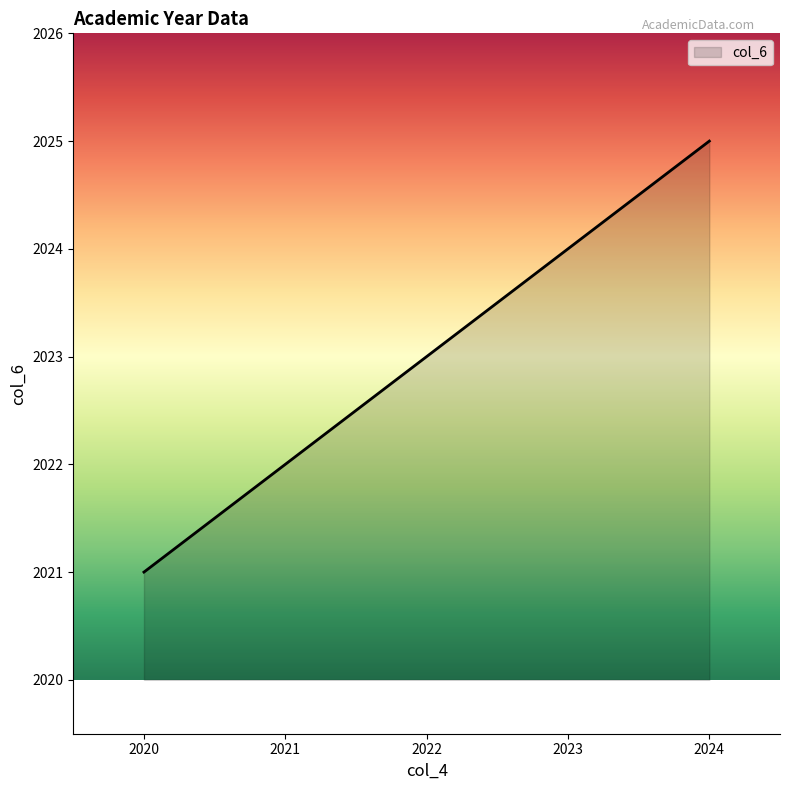

The chart shows a value of 2025 at 2024. True or false?

True